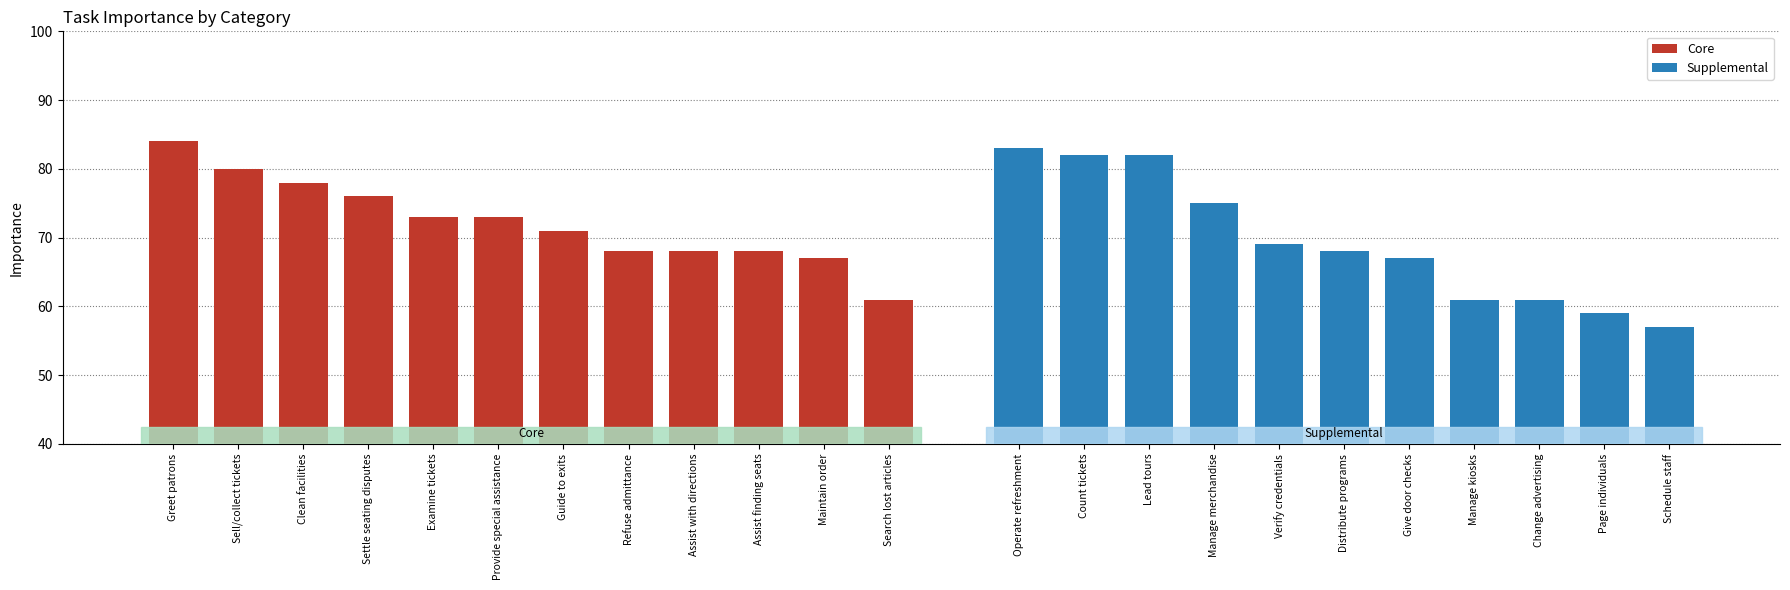

Which label corresponds to the largest value in the chart?

Greet patrons